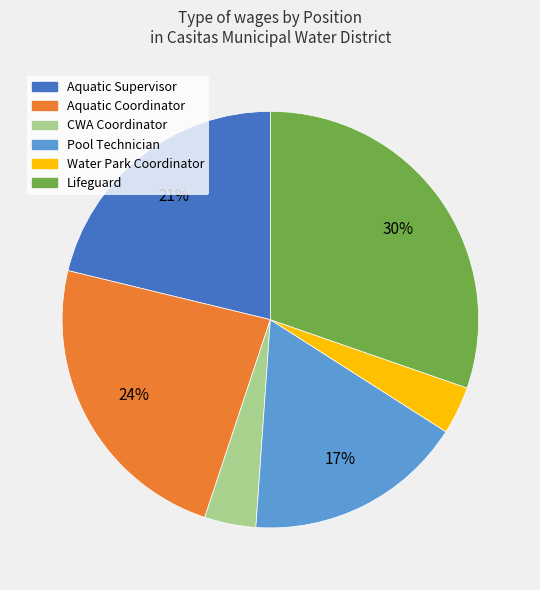

Do Pool Technician and Aquatic Supervisor together represent more than half of the pie?

No